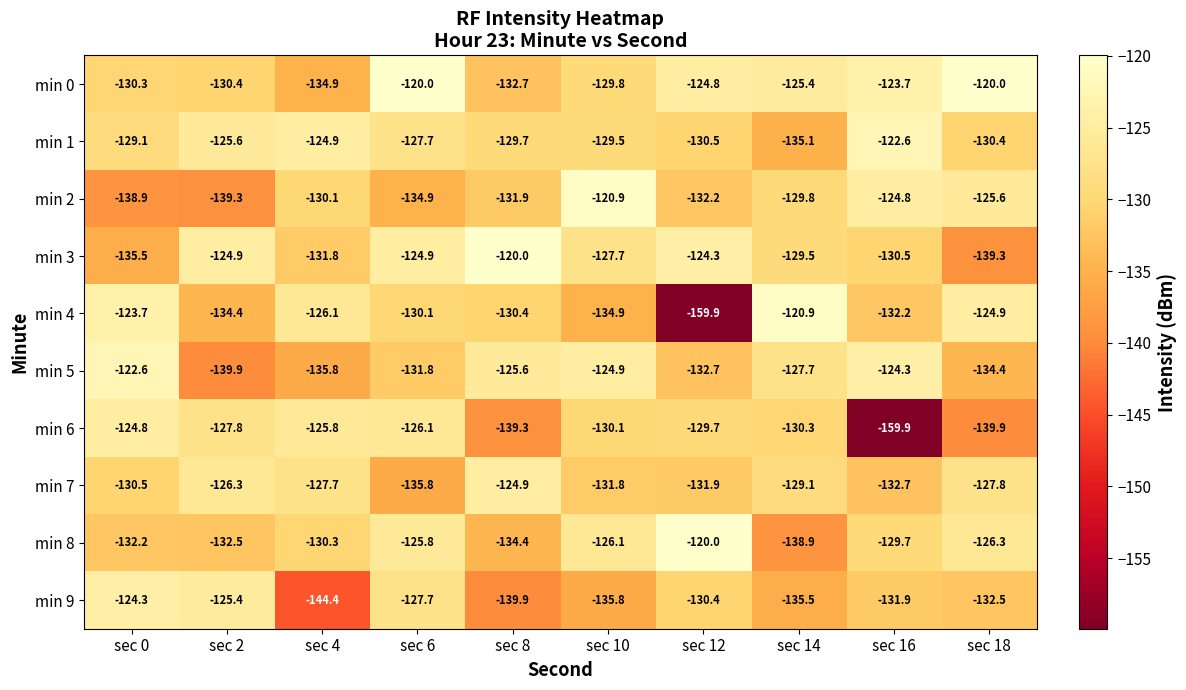

Which series has the largest total across all categories?

min 0